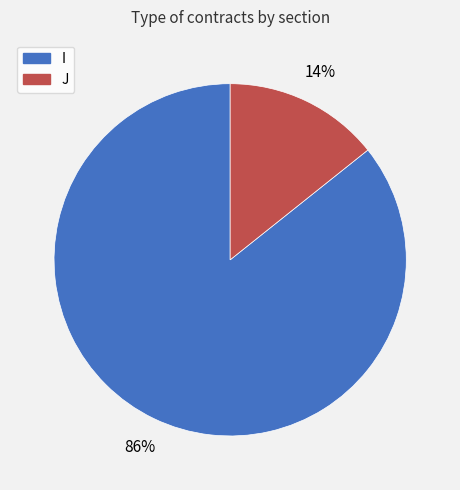

Does J represent more than half of the total?

No